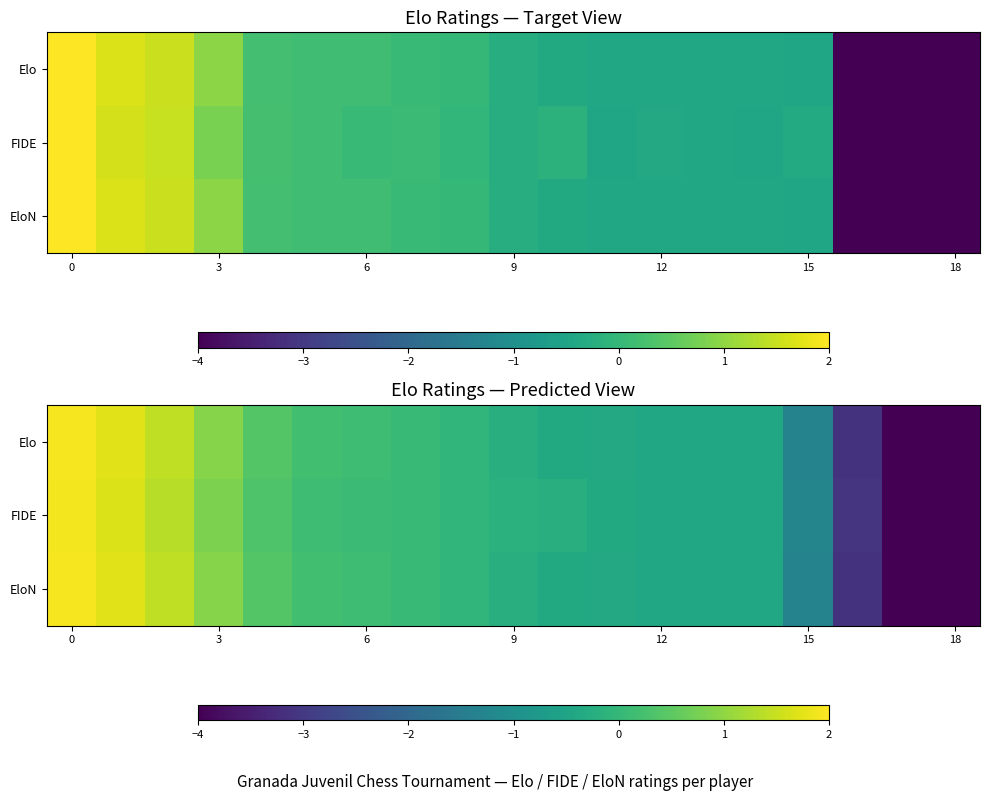

How many positive values does the FIDE series have?

8